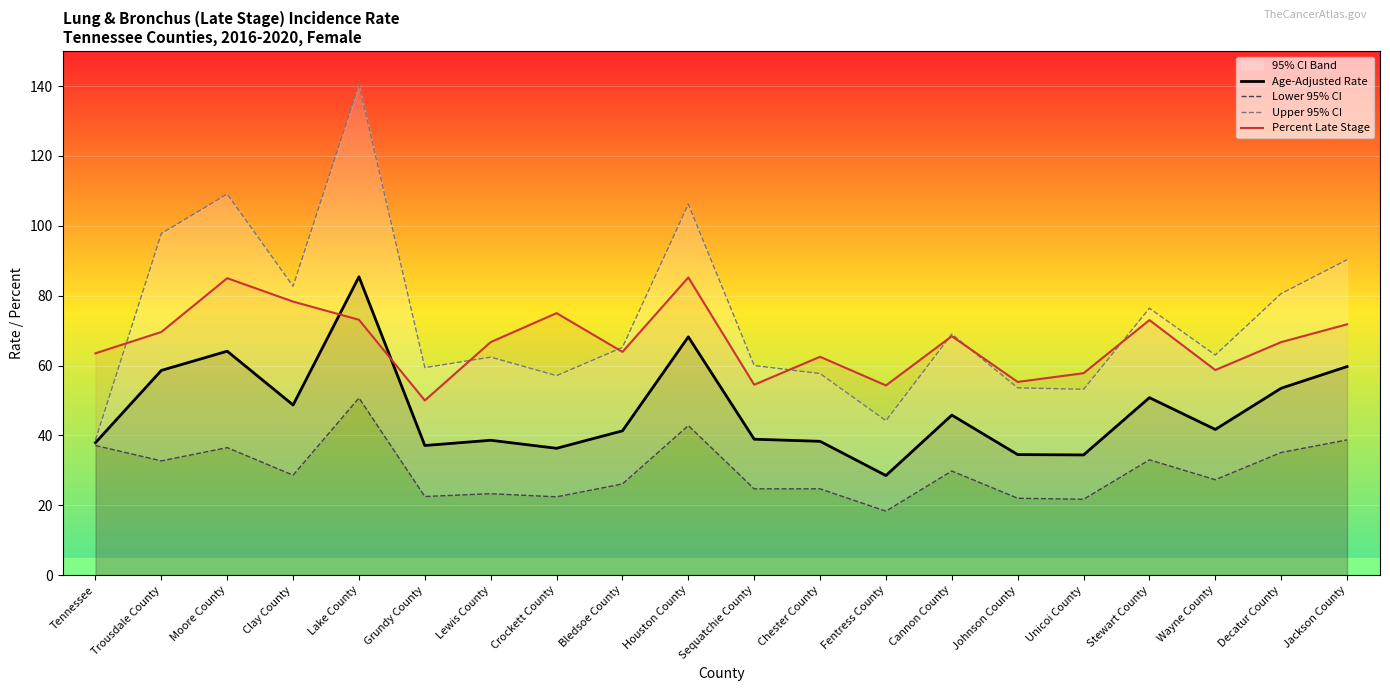

Rank the series by their average value, from lowest to highest.

Lower 95% CI, Age-Adjusted Rate, Percent Late Stage, Upper 95% CI